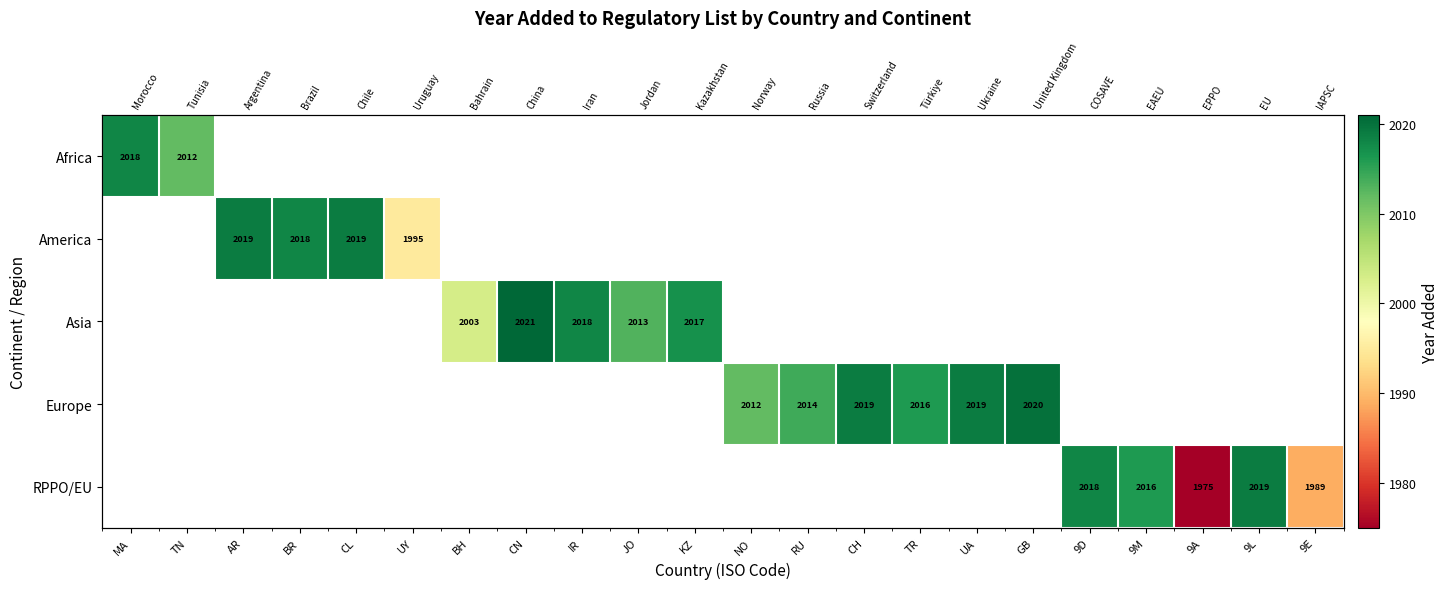

Rank the series at UA from lowest to highest value.

Africa, America, Asia, Europe, RPPO/EU